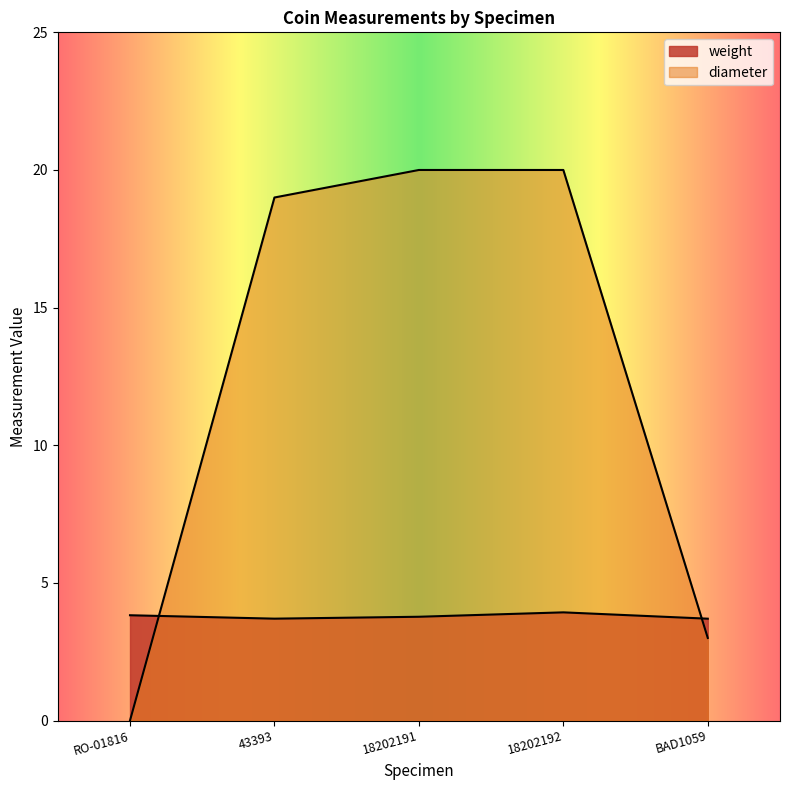

True or false: weight has a value of 1.4 at 18202192.

False